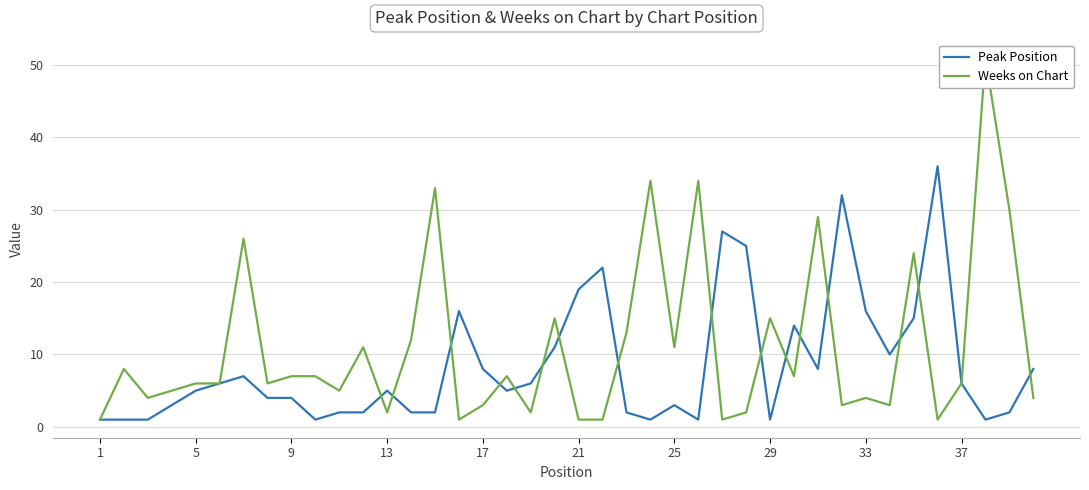

What is the spread (max minus min) of values at 13?

2